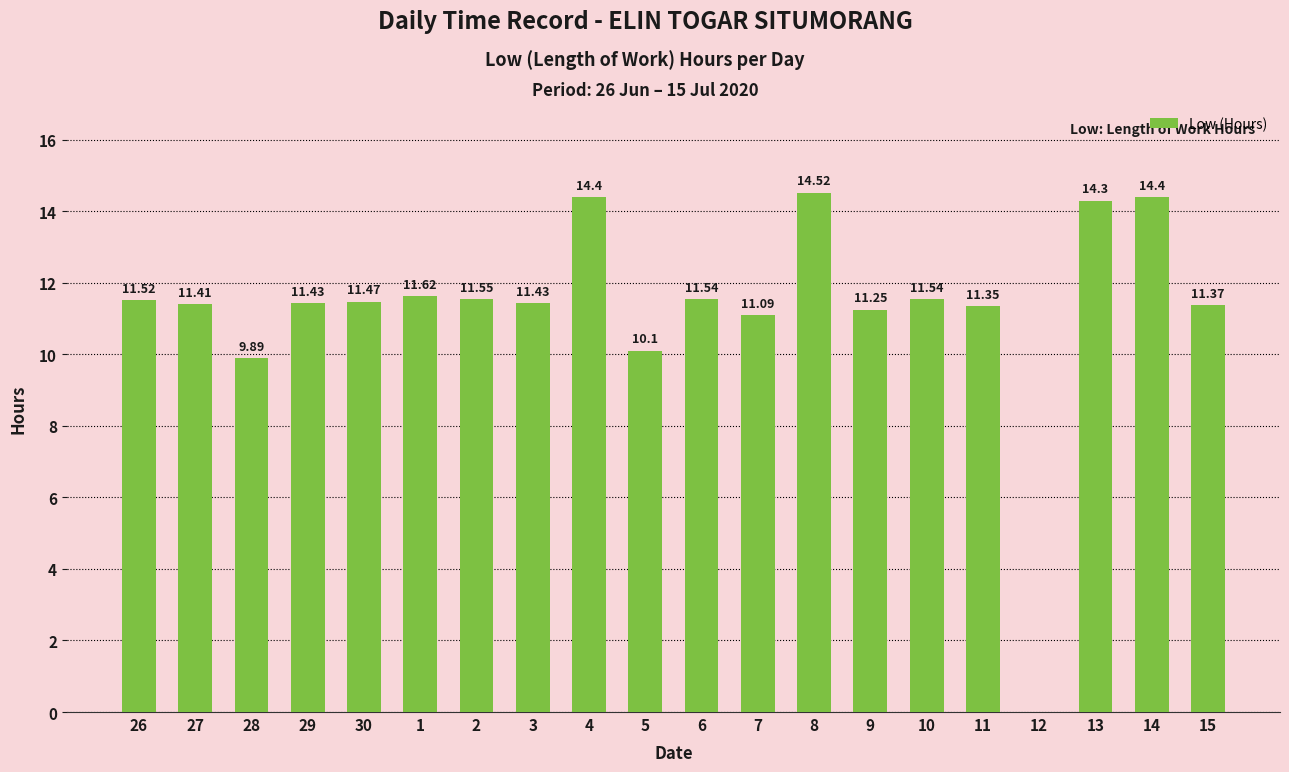

What is the difference between the values at 14 and 1?

2.8